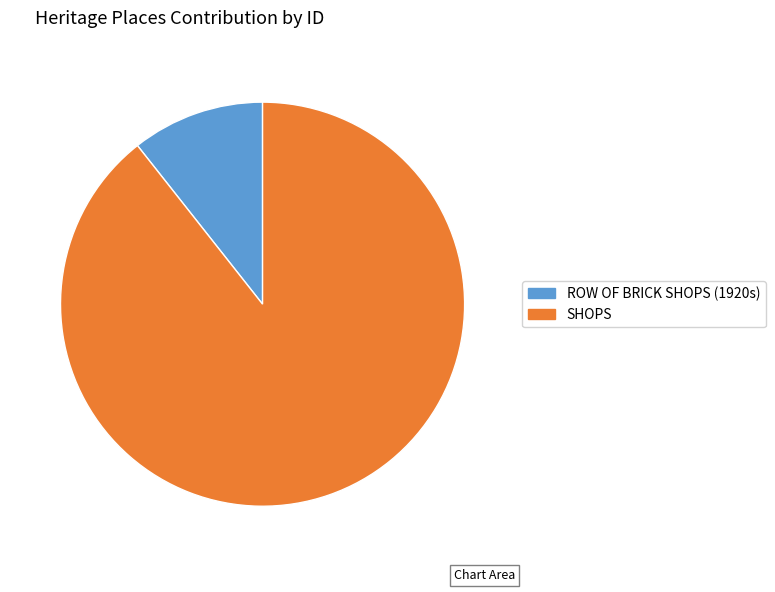

What is the majority slice?

SHOPS